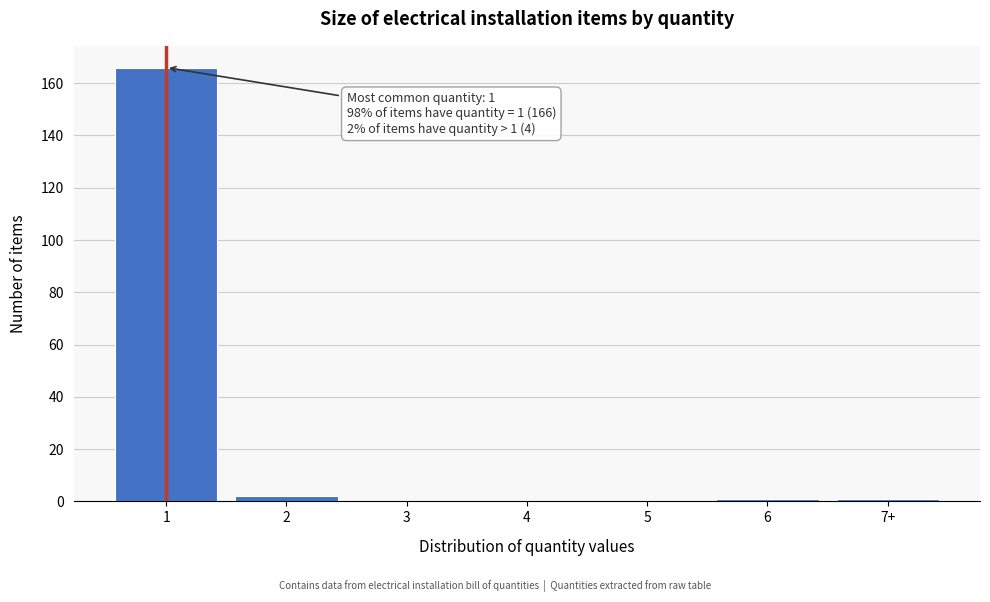

Reading left to right, list all the values displayed in this chart.

1=166	2=2	3=0	4=0	5=0	6=1	7+=1